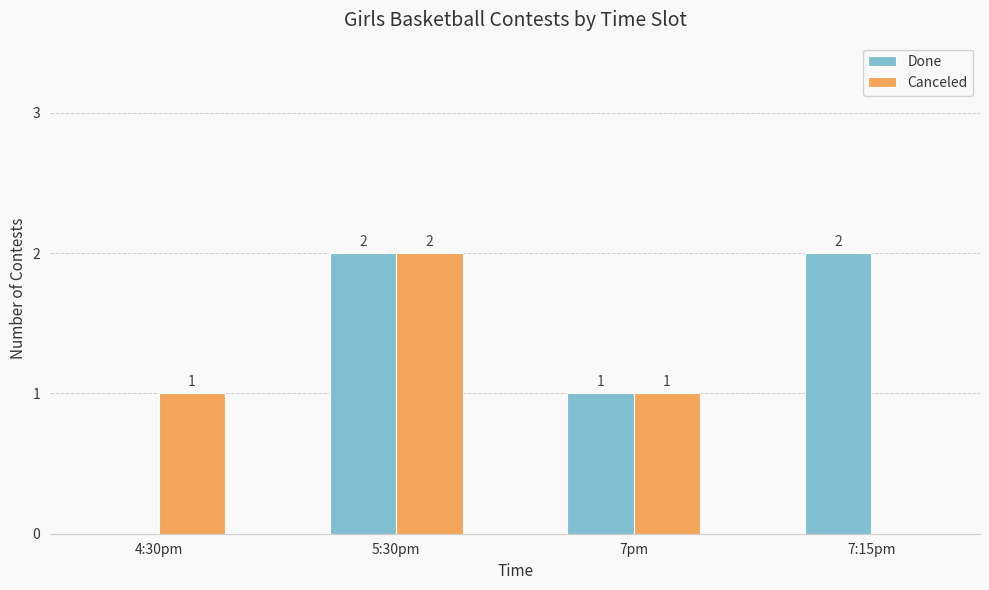

How many Canceled values are between 1 and 2?

3